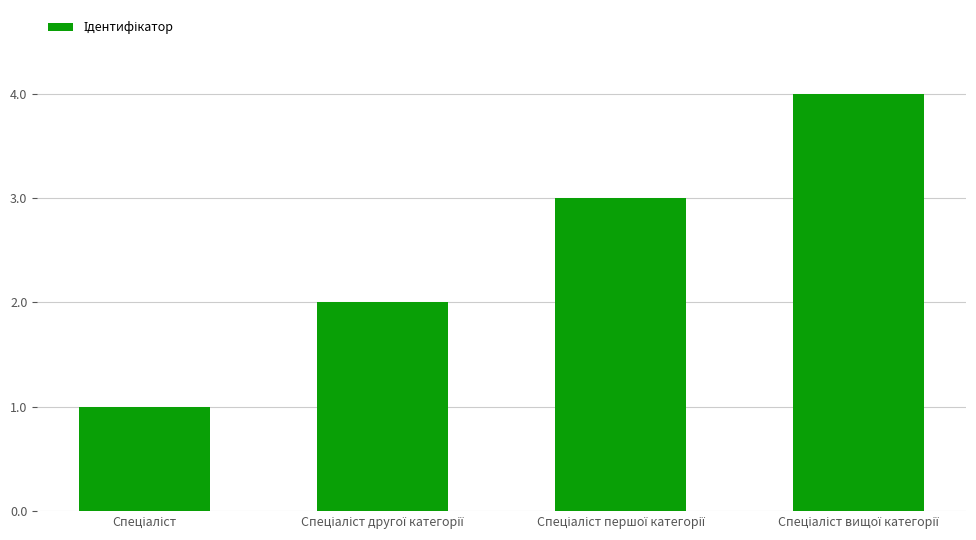

What is the greatest value displayed?

4